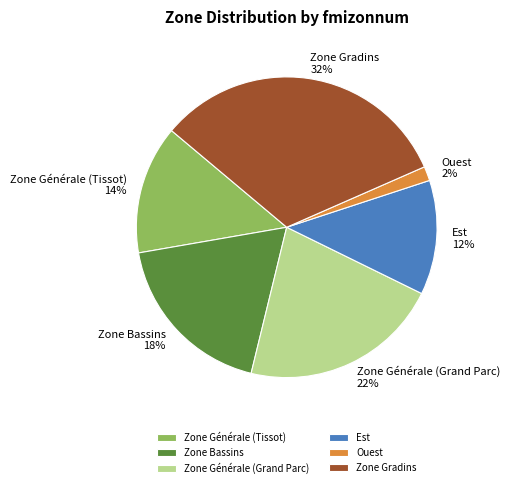

Count the number of slices in the pie.

6